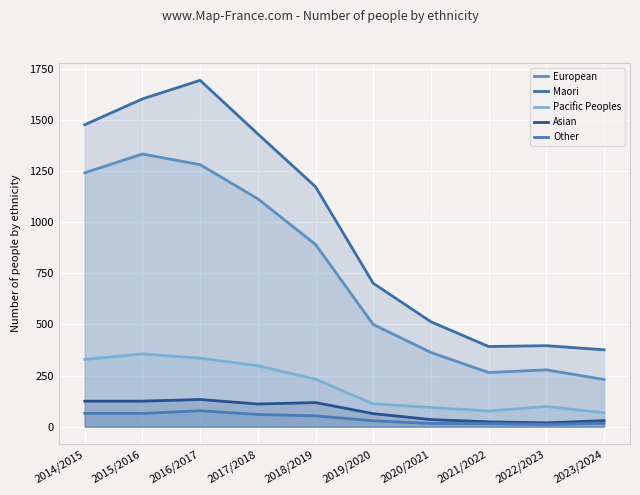

Which category has the lowest value in the Other series?

2022/2023